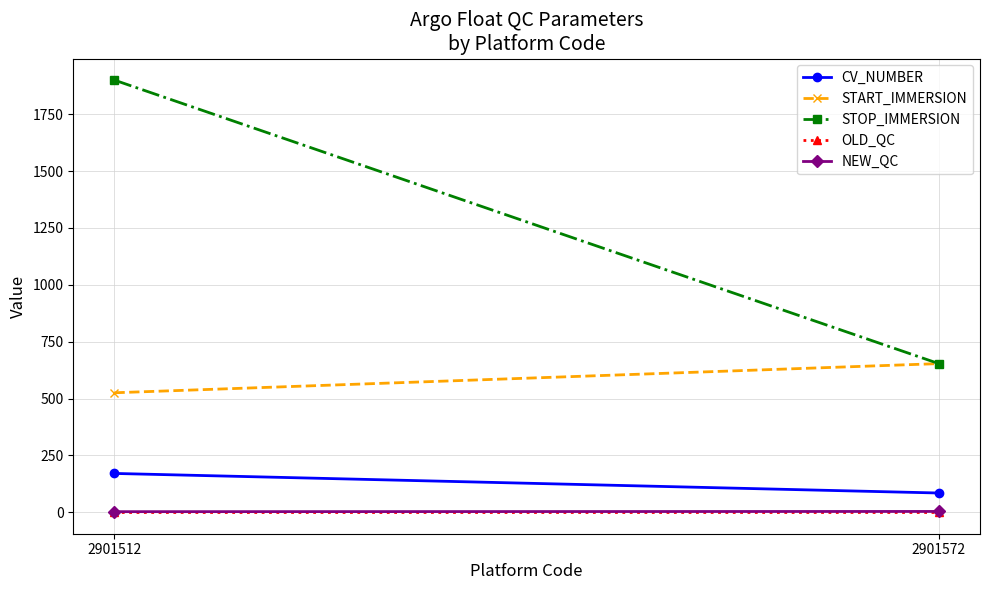

What is the sum of all NEW_QC values?

7.0